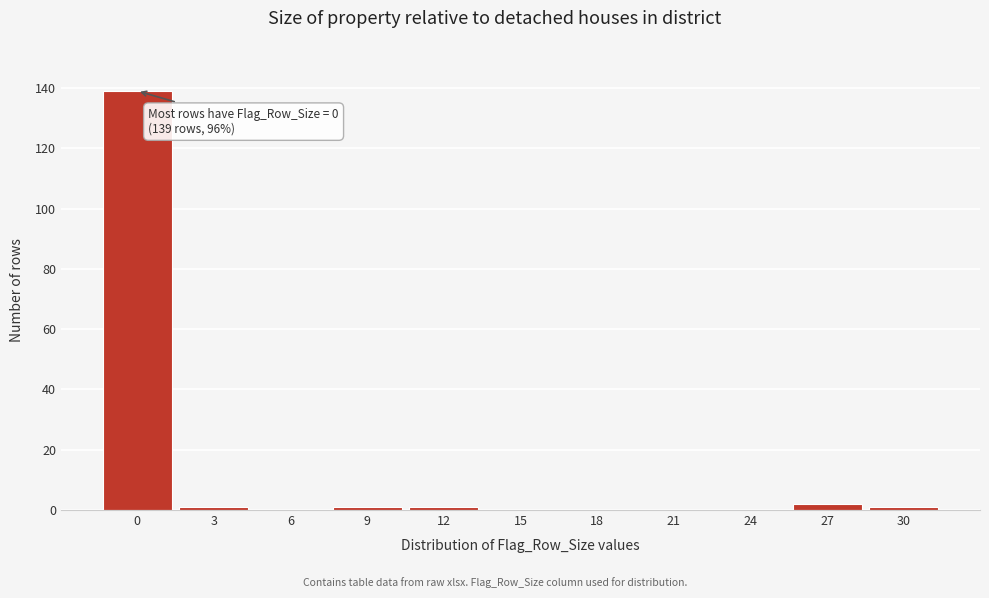

Reading right to left, list all the values displayed in this chart.

30=1	27=2	24=0	21=0	18=0	15=0	12=1	9=1	6=0	3=1	0=139